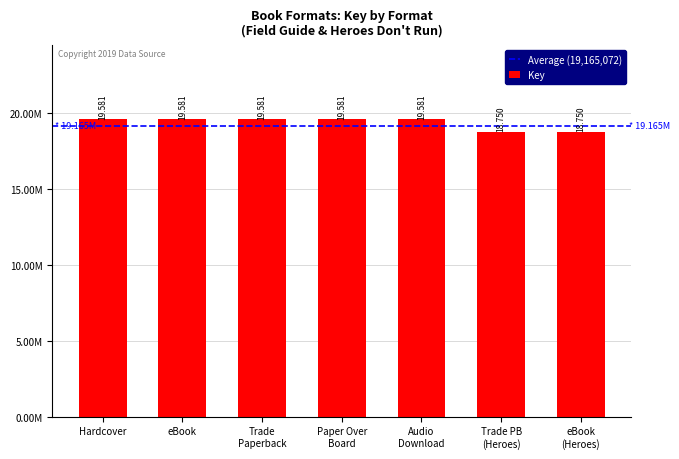

Are the bars horizontal?

No